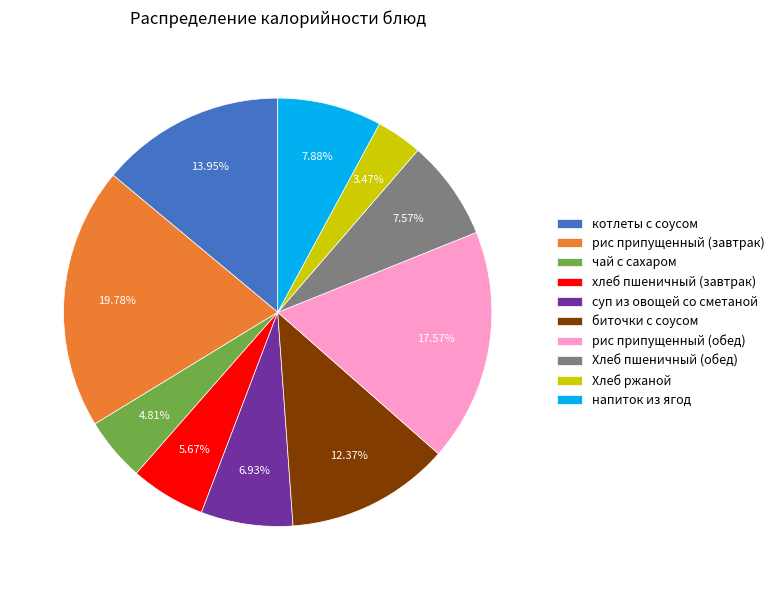

Between рис припущенный (завтрак) and хлеб пшеничный (завтрак), which is larger?

рис припущенный (завтрак)